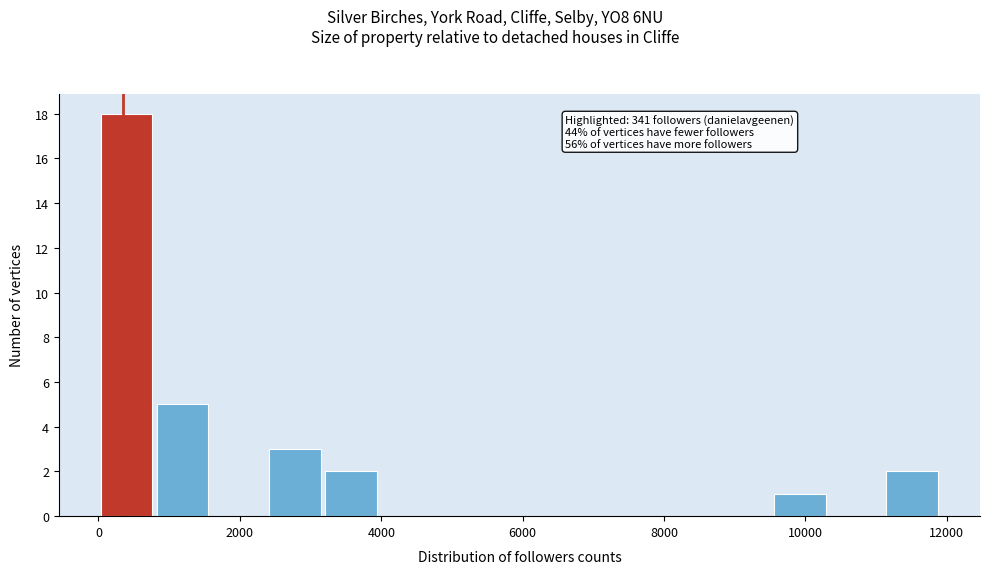

Around what value on the x-axis is the tallest bar? Give the approximate position of its centre, as read against the axis.

400